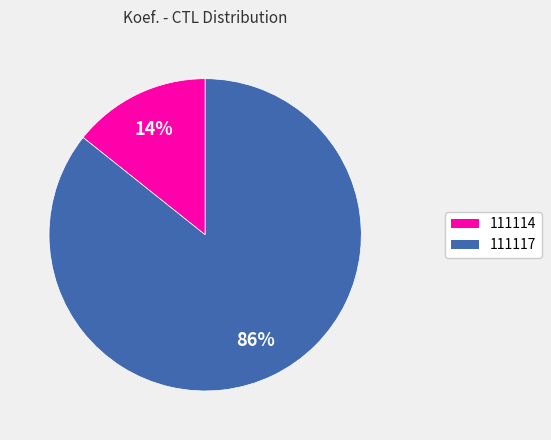

Does any single category account for the majority?

Yes